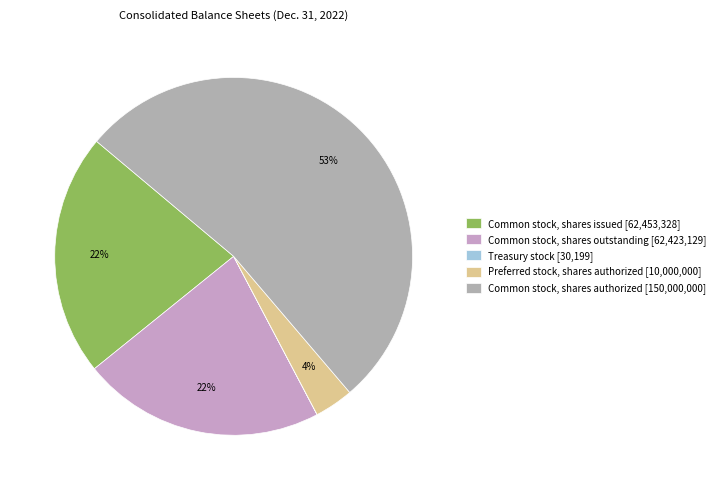

Combined, what portion of the pie is Preferred stock, shares authorized and Common stock, shares issued?

25.4%